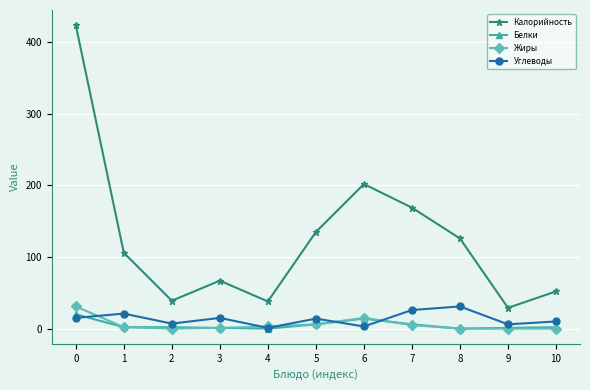

The Калорийность series shows 9 at 4. True or false?

False